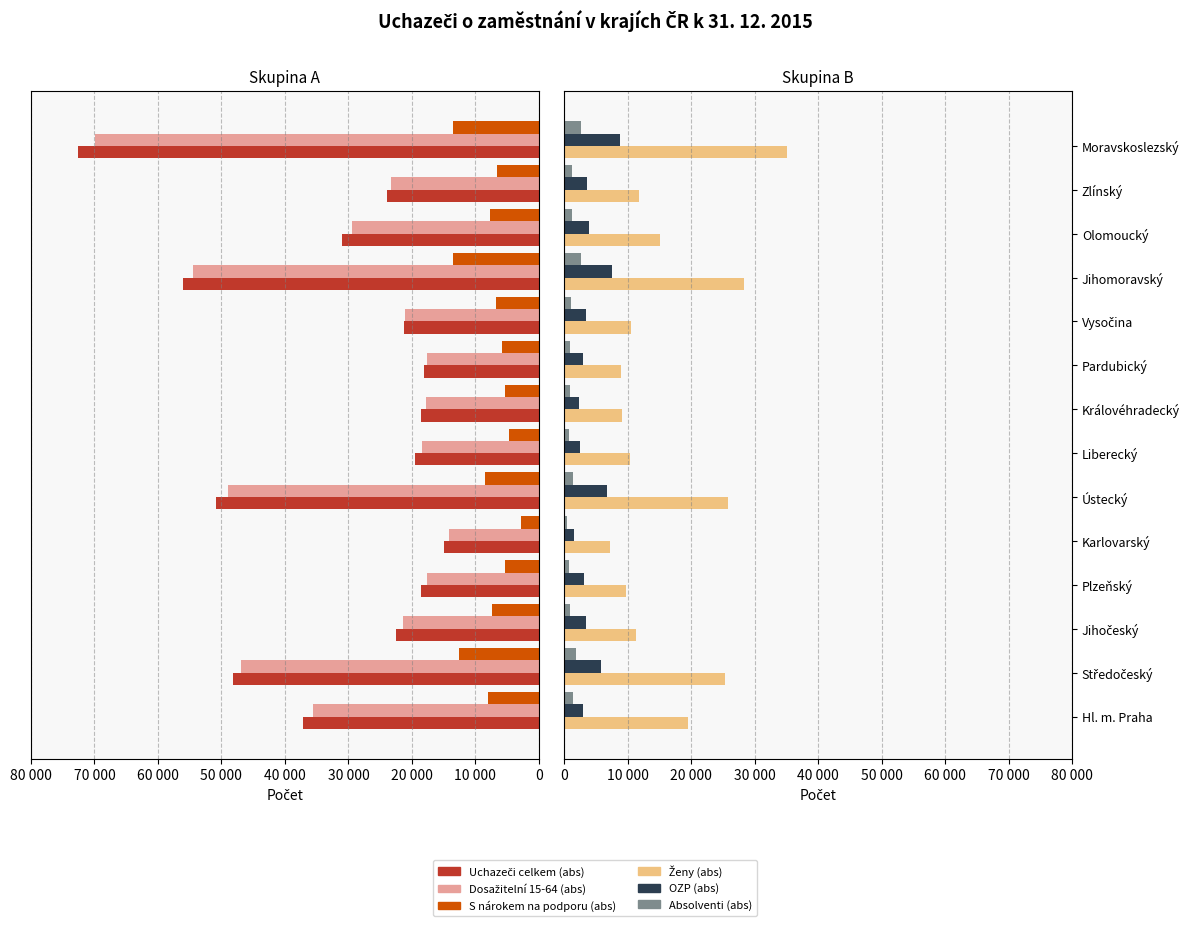

Is it true that S nárokem na podporu (abs) equals -7342 at 60 000?

True